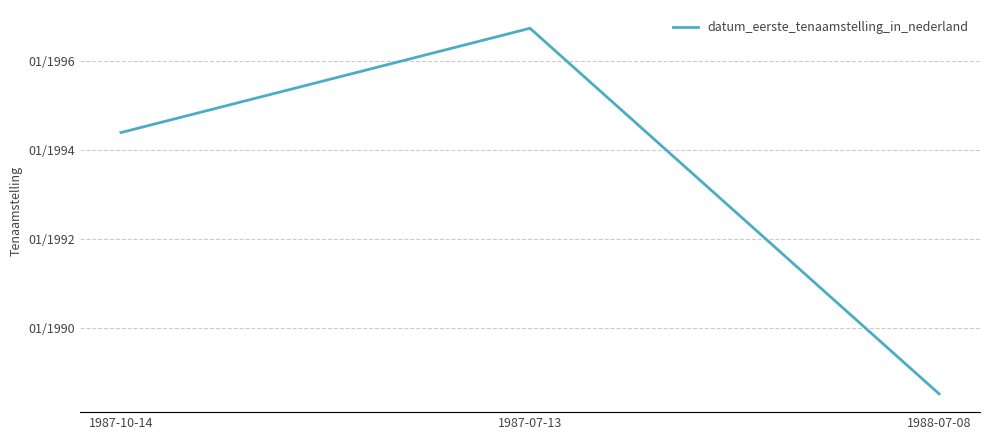

Is it true that the value at 1987-10-14 is 1994.4?

True